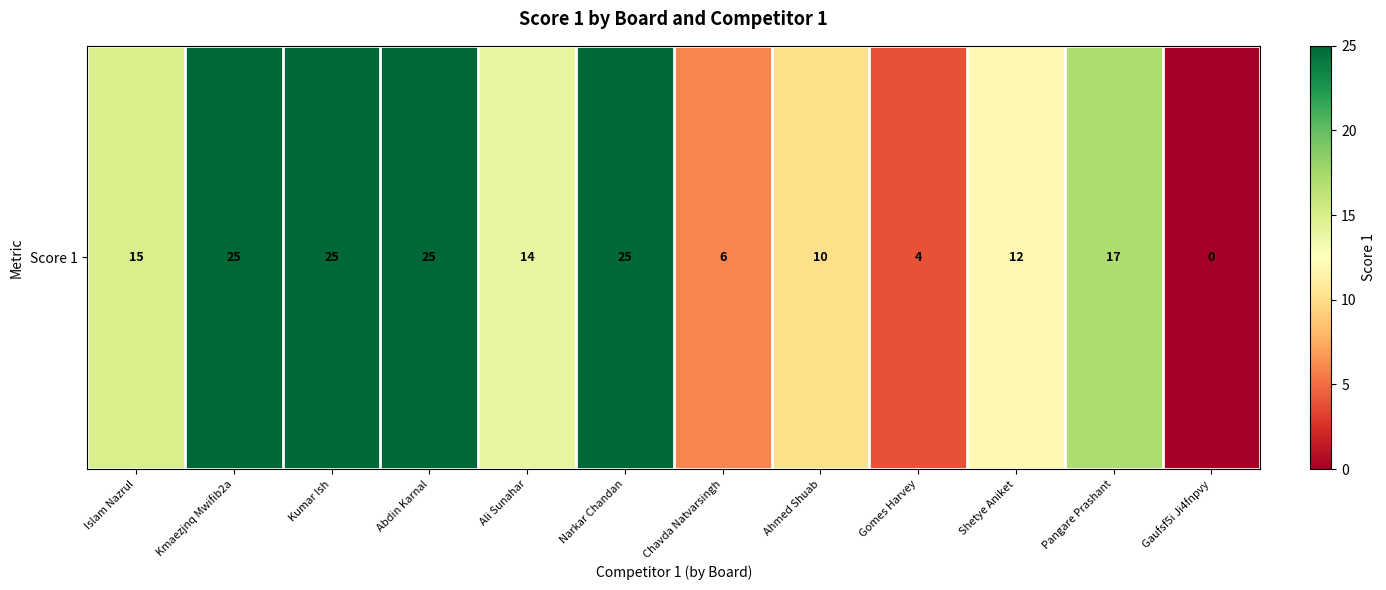

What is the change in value from Shetye Aniket to Pangare Prashant?

+5